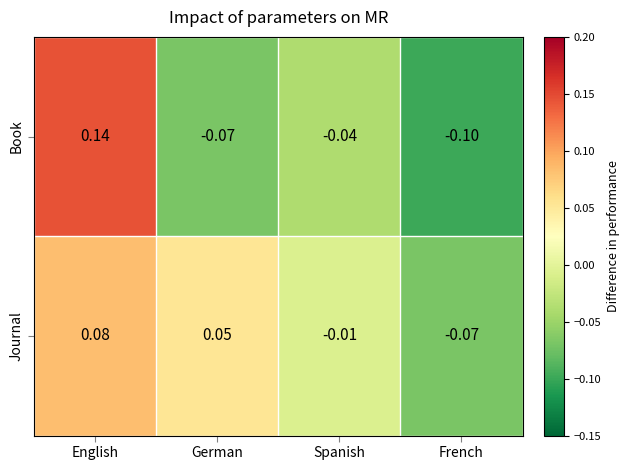

Which category has the lowest value across all series?

French